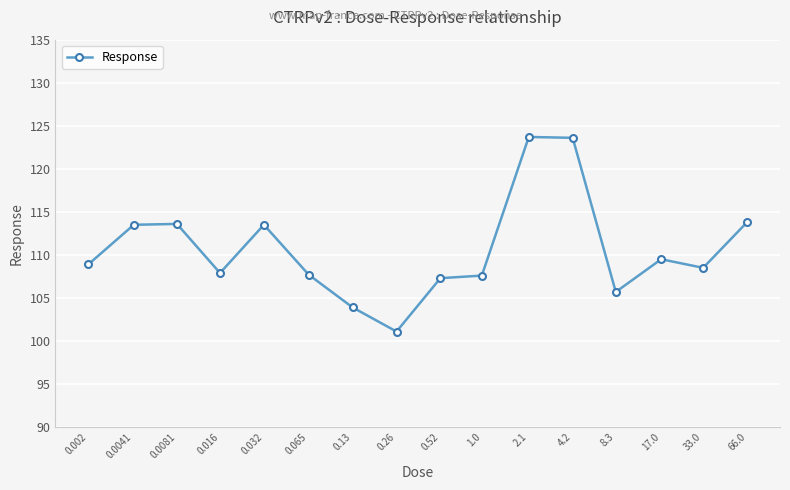

How many lines are shown in the chart?

1